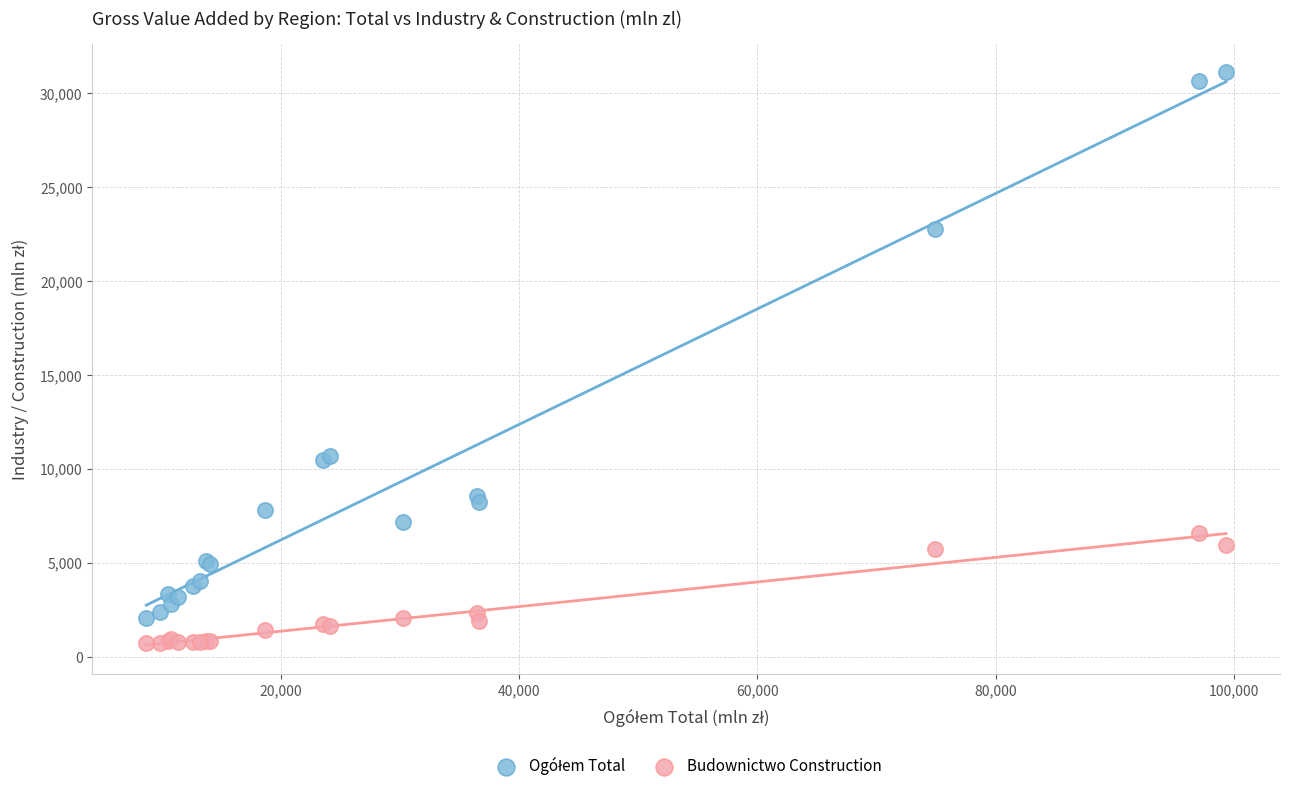

What is the X range (max minus min) for the scatter plot?

90680